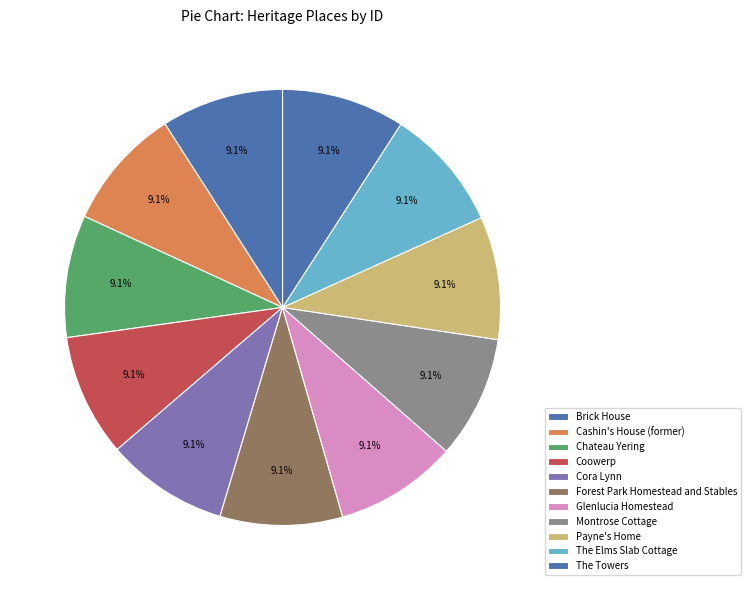

Count the number of slices in the pie.

11